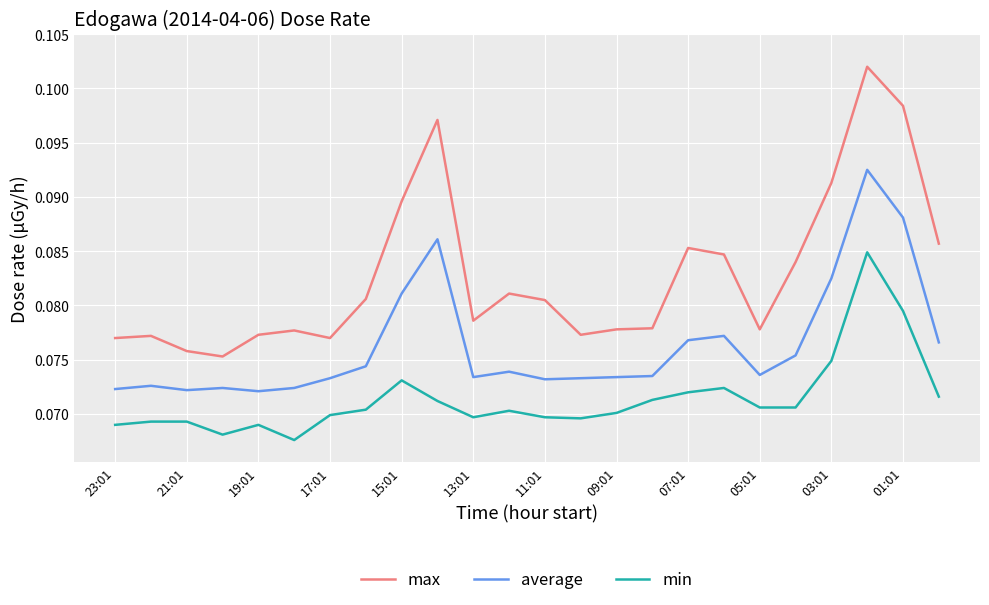

Which series has the widest spread of values?

max